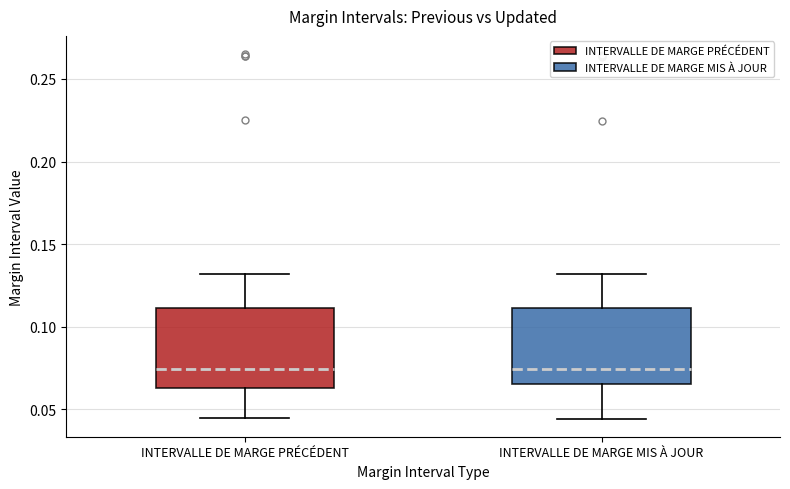

Reading left to right, read every box against the y-axis: the position of its median line, the range the box covers, and the ends of its whiskers. The values are not printed on the chart, so give them approximately, as read against the axis.

INTERVALLE DE MARGE PRÉCÉDENT: median 0.075, box 0.065 to 0.110, whiskers 0.045 to 0.130
INTERVALLE DE MARGE MIS À JOUR: median 0.075, box 0.065 to 0.110, whiskers 0.045 to 0.130